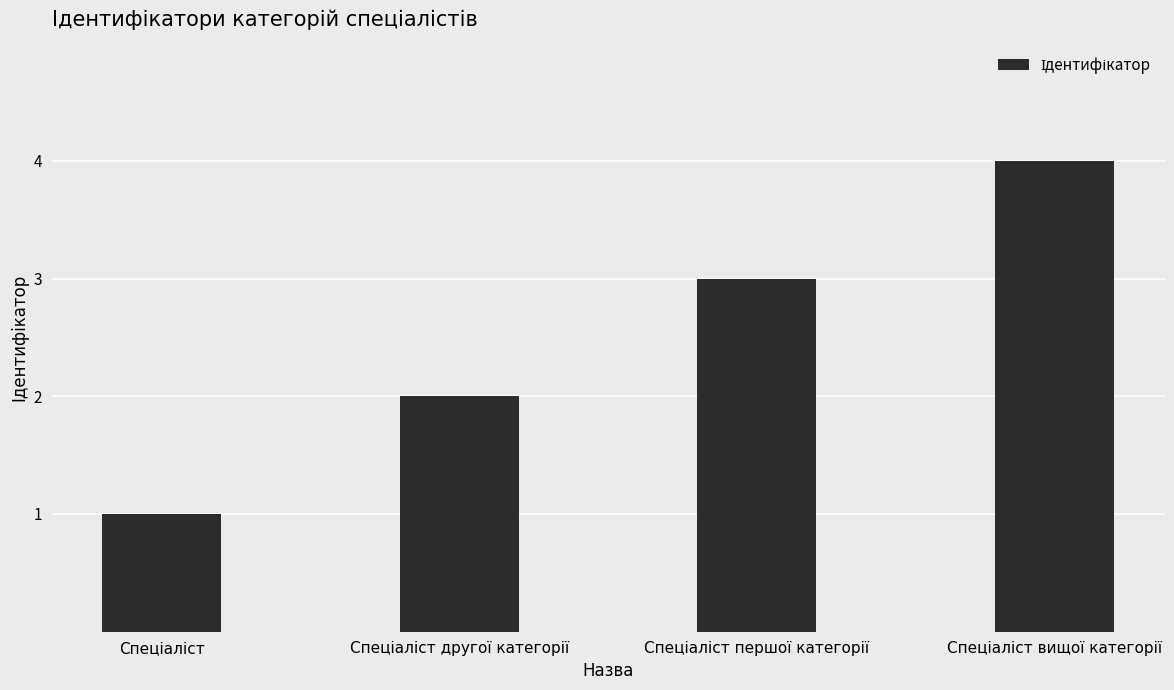

Reading left to right, transcribe all the data shown in this chart.

1	2	3	4